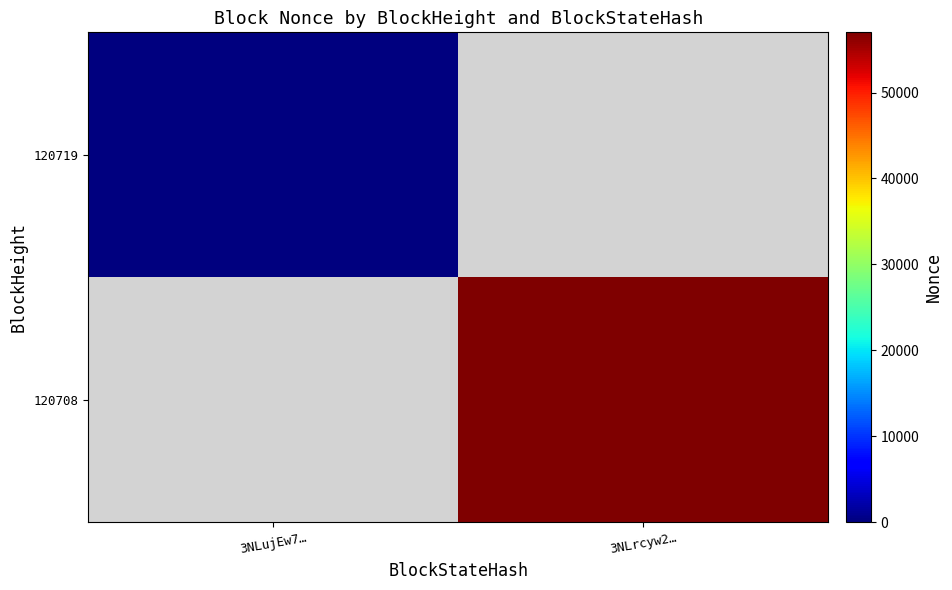

Which series has the widest spread of values?

120719